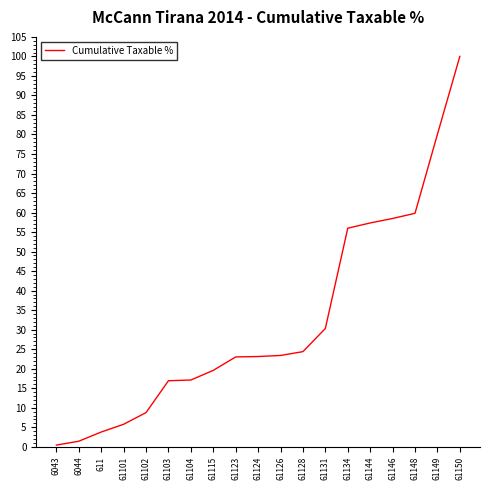

What is the maximum value shown in the chart?

100.0